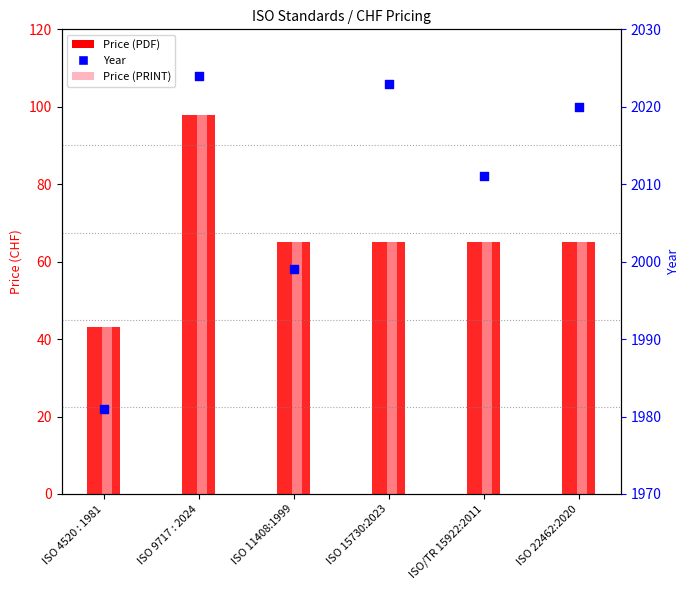

Which series reaches the minimum Y coordinate?

Price (PDF)